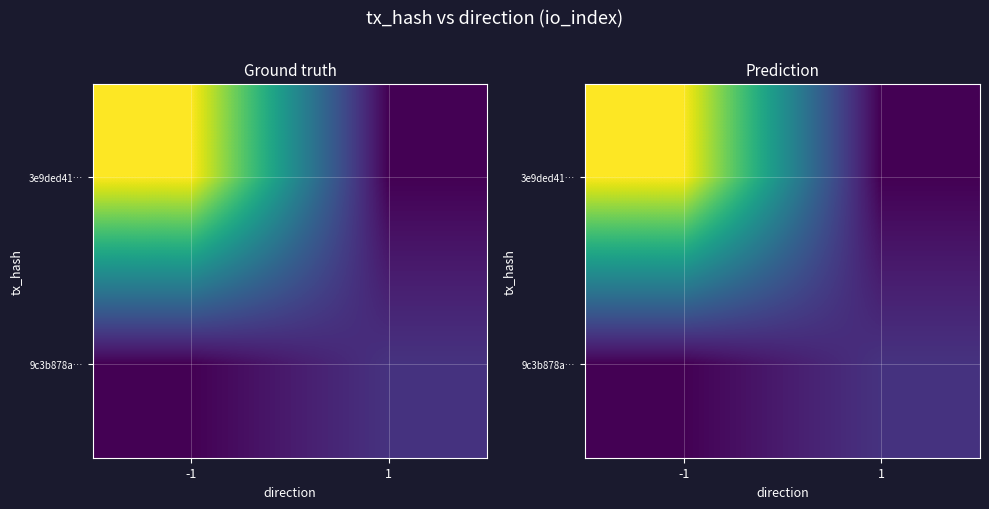

Which category has the lowest value in the 9c3b878a… series?

-1